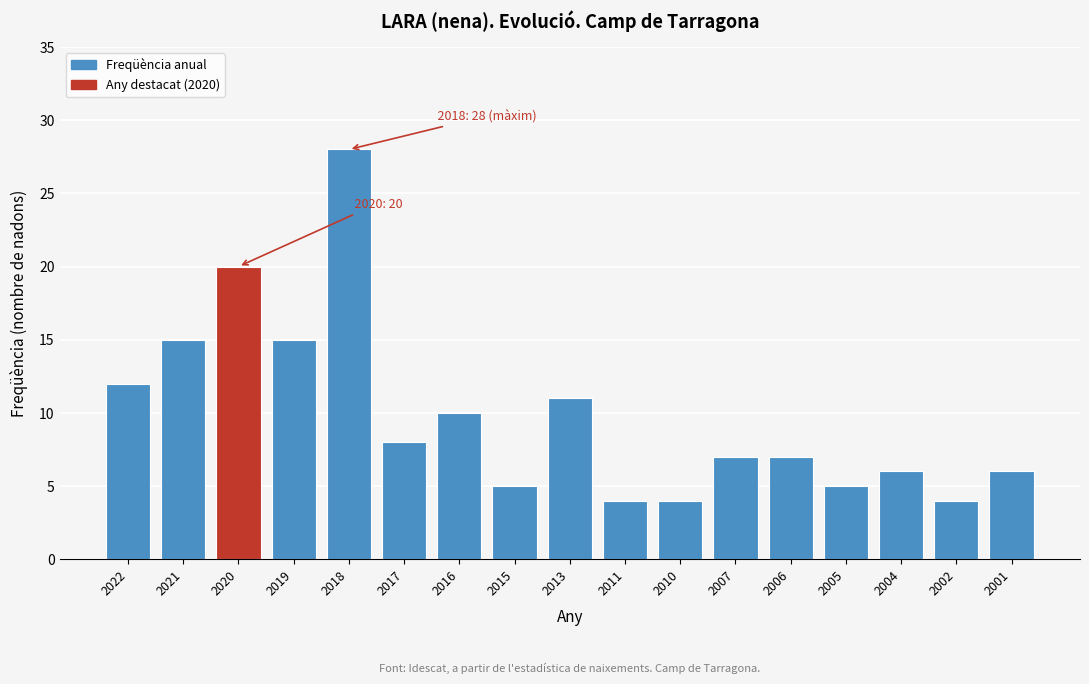

Reading left to right, extract all data points from this chart.

2022=12	2021=15	2020=20	2019=15	2018=28	2017=8	2016=10	2015=5	2013=11	2011=4	2010=4	2007=7	2006=7	2005=5	2004=6	2002=4	2001=6